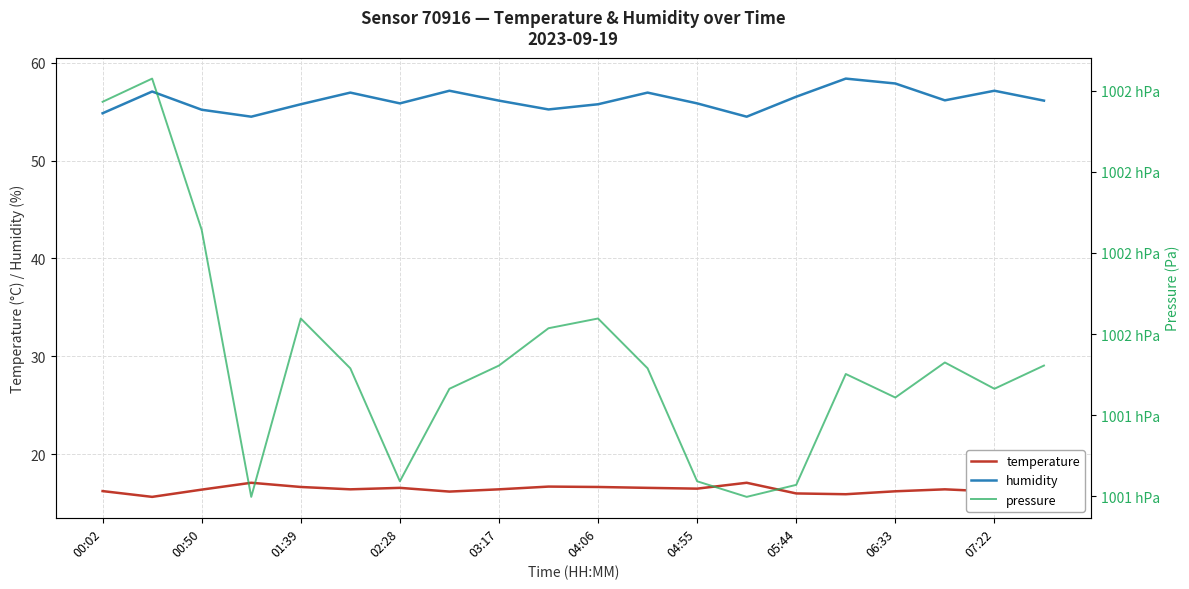

What is the highest value of the humidity series?

58.4